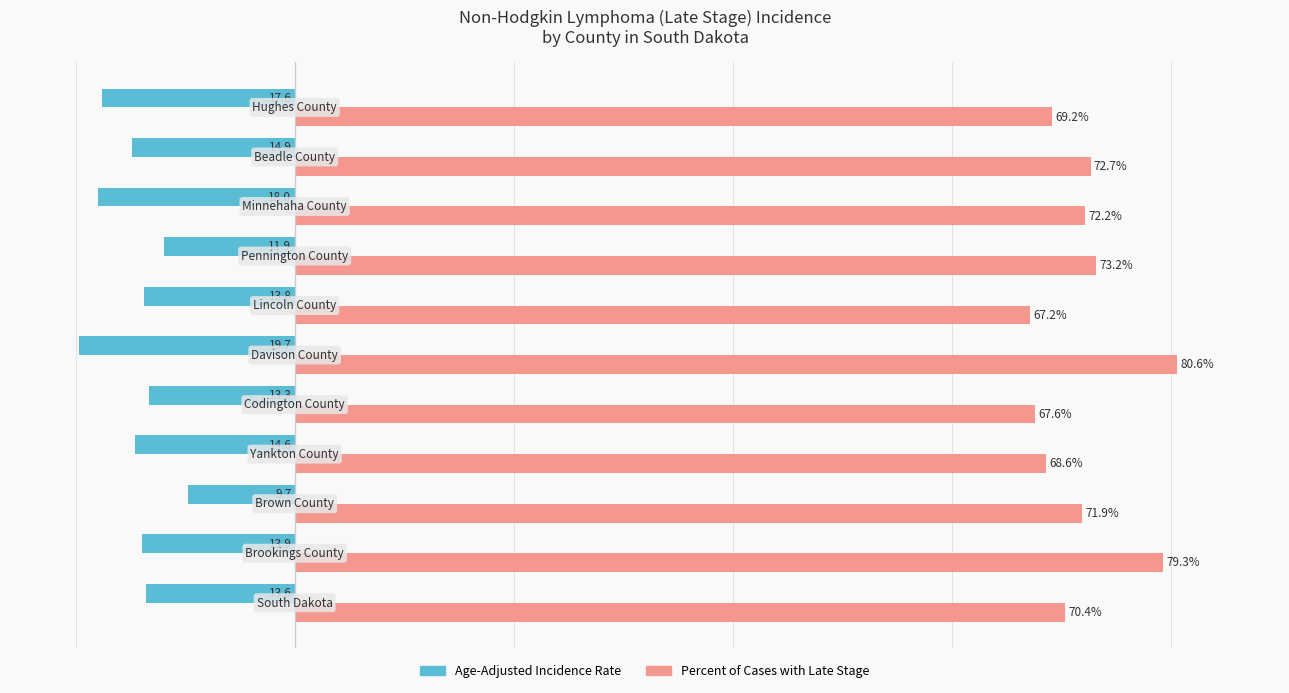

List the series in order of their overall mean, lowest first.

Age-Adjusted Incidence Rate, Percent of Cases with Late Stage